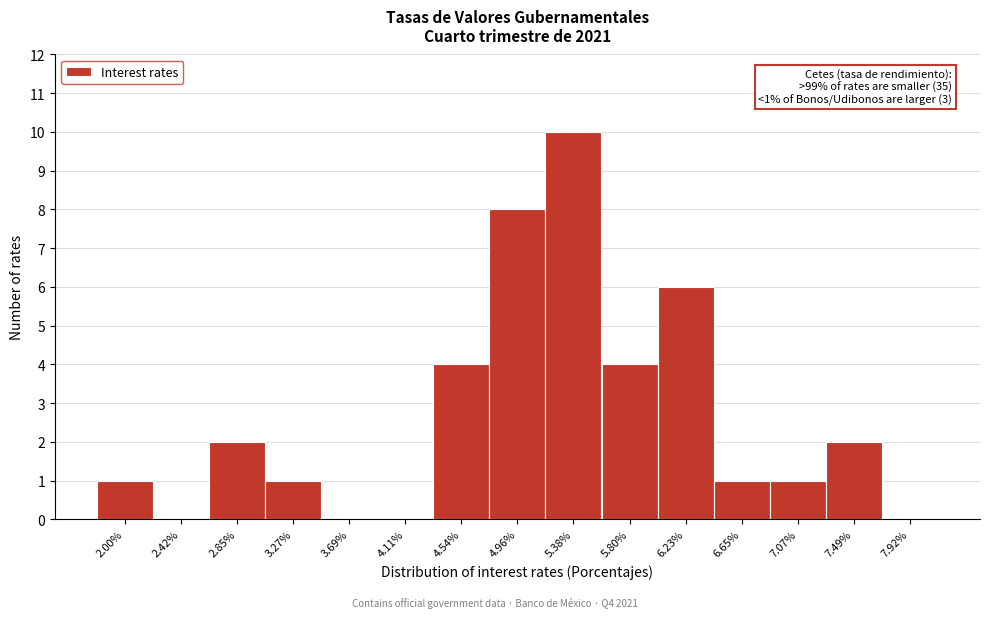

Reading right to left, extract all data points from this chart.

7.92%=0	7.49%=2	7.07%=1	6.65%=1	6.23%=6	5.80%=4	5.38%=10	4.96%=8	4.54%=4	4.11%=0	3.69%=0	3.27%=1	2.85%=2	2.42%=0	2.00%=1